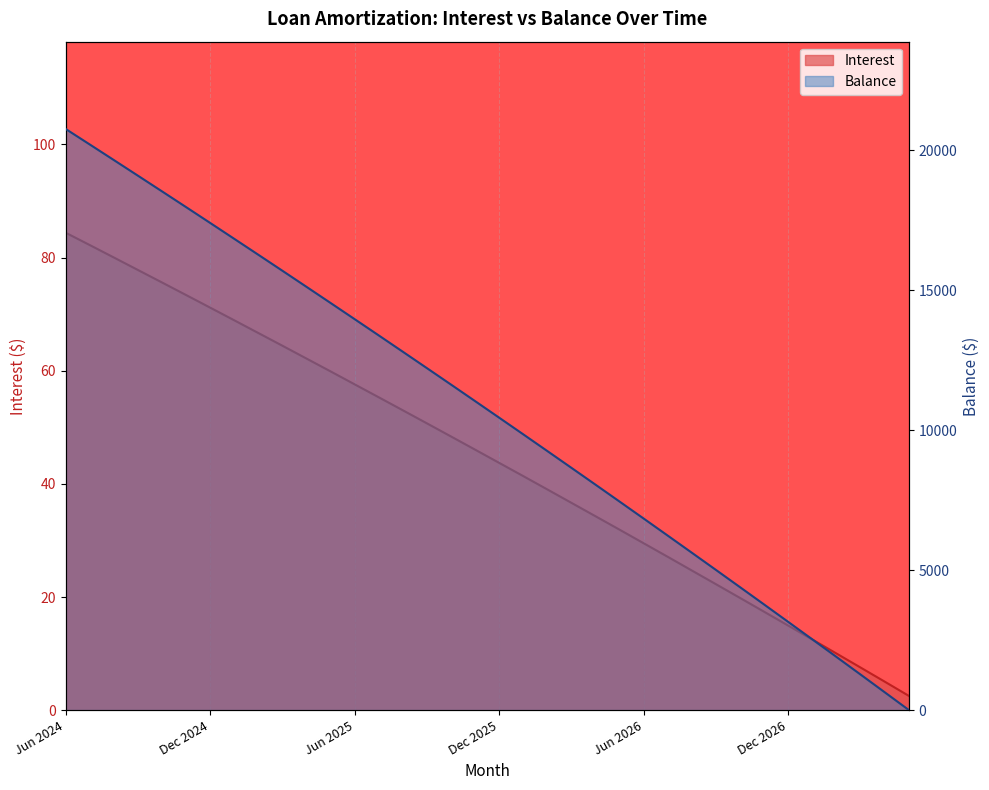

The Interest series shows 16.0 at Aug 2026. True or false?

False